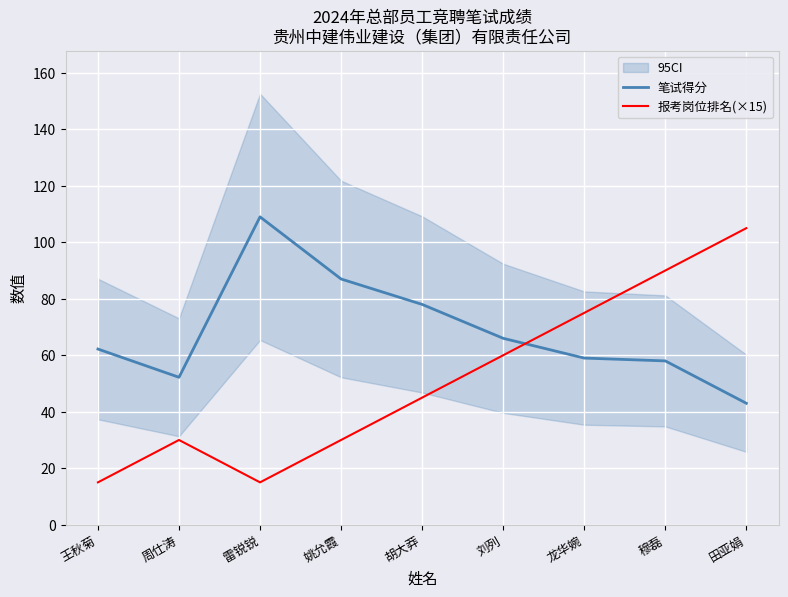

Reading left to right, what are all the values shown in this chart?

笔试得分: 王秋菊=62.2	周仕涛=52.2	雷锐锐=109.0	姚允霞=87.0	胡大莽=78.0	刘列=66.0	龙华婉=59.0	穆磊=58.0	田亚娟=43.0
报考岗位排名(×15): 王秋菊=15.0	周仕涛=30.0	雷锐锐=15.0	姚允霞=30.0	胡大莽=45.0	刘列=60.0	龙华婉=75.0	穆磊=90.0	田亚娟=105.0